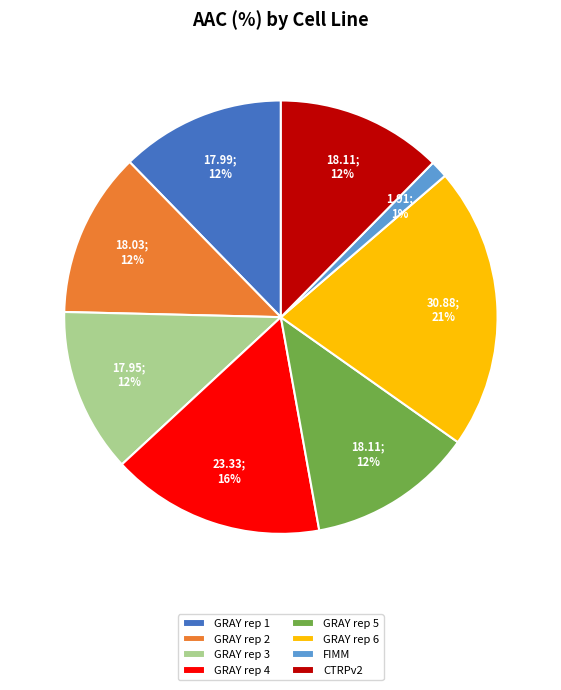

To the nearest percent, what is the difference between the largest and smallest slice percentages?

20%